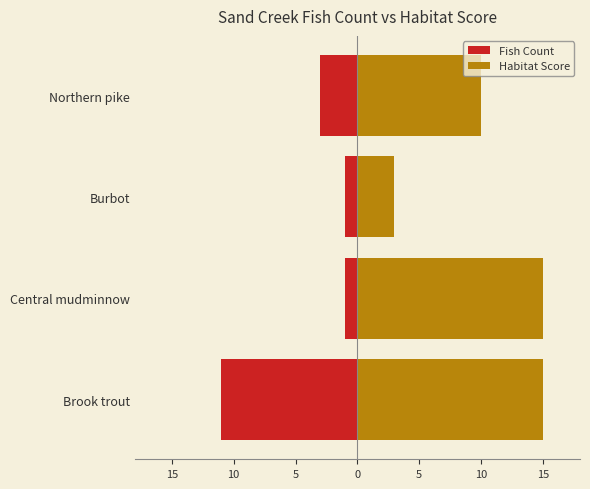

What is the sum of all Fish Count values?

-16